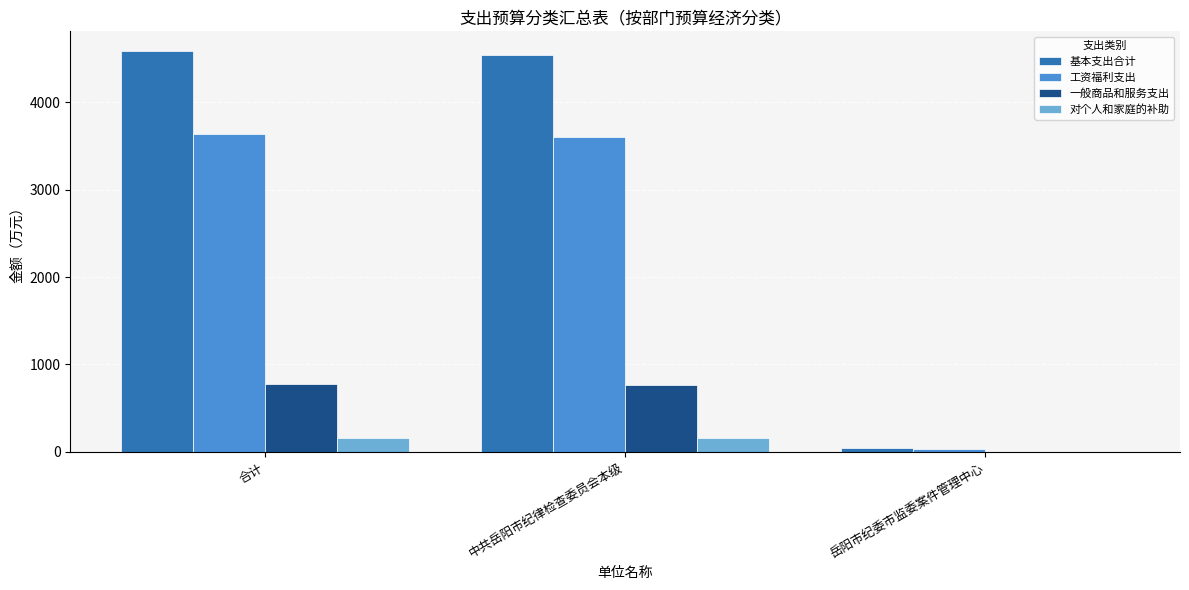

What is the sum of the 对个人和家庭的补助 values at 中共岳阳市纪律检查委员会本级 and 合计?

327.9